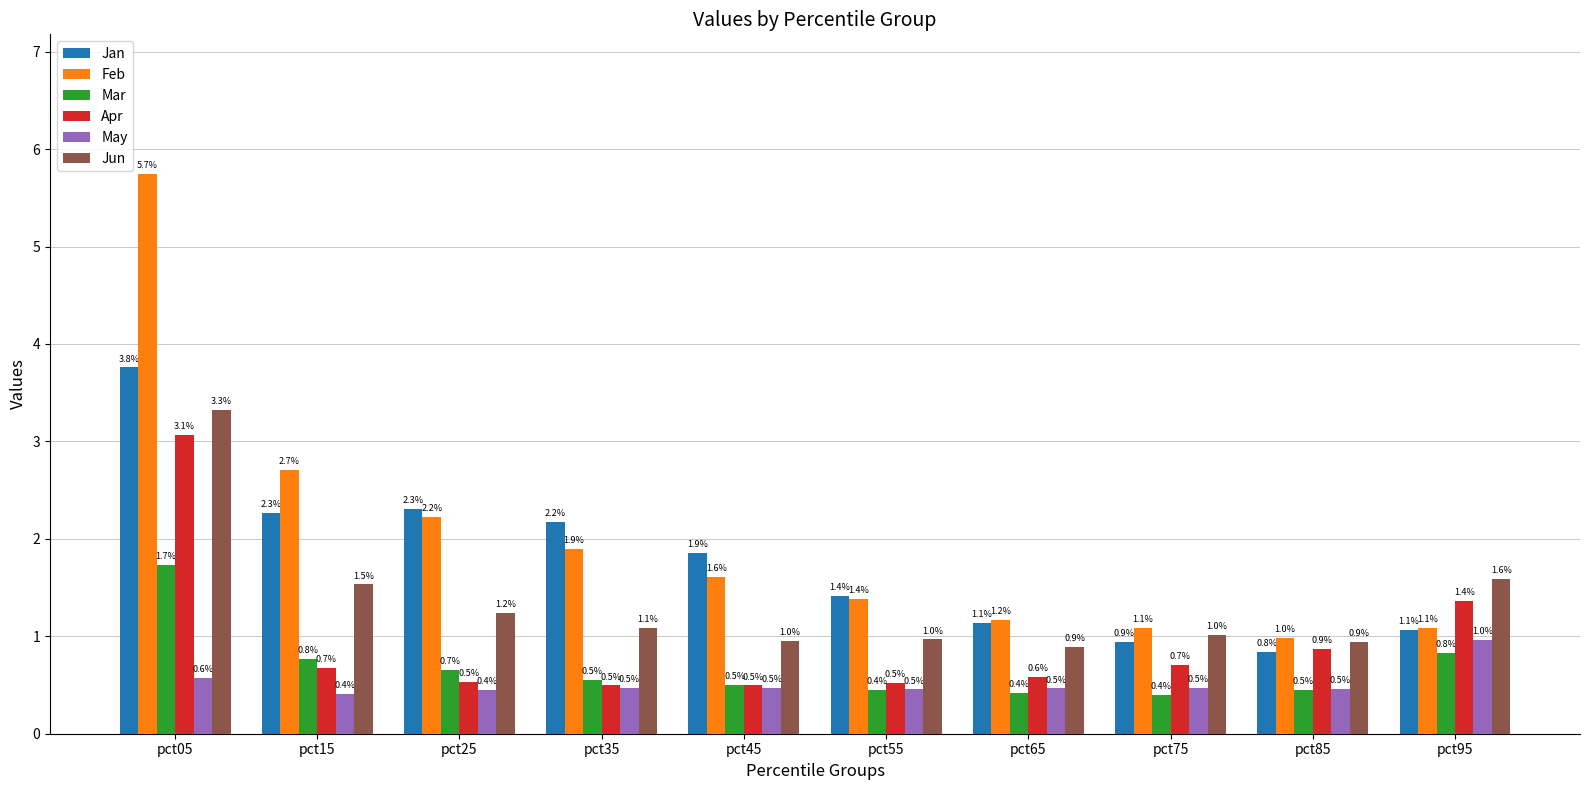

What is the smallest value displayed?

0.4